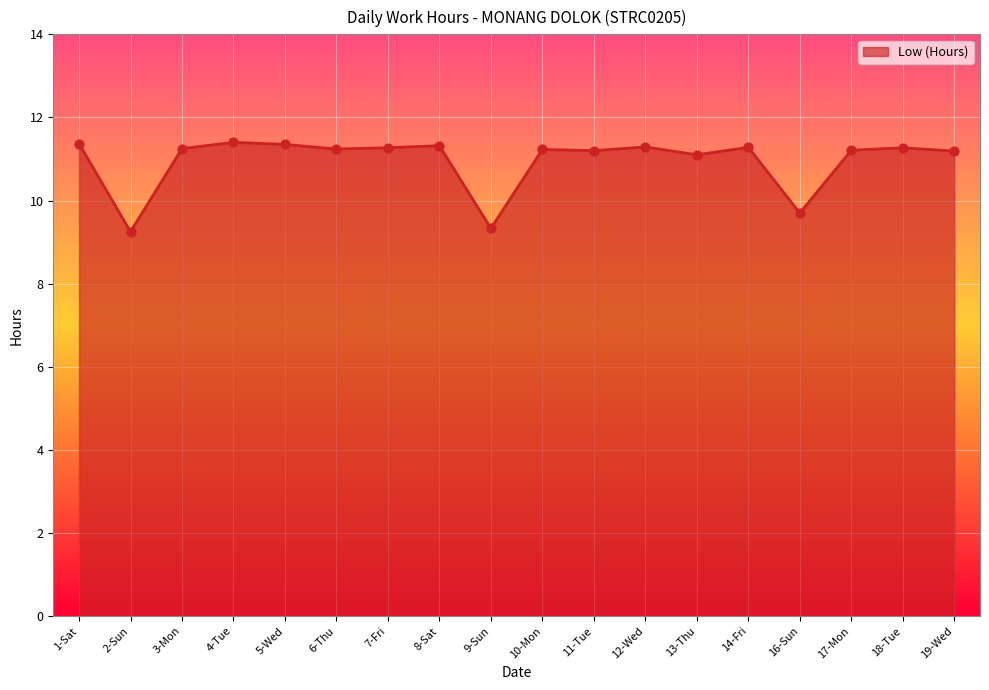

Approximately how many times larger is the value at 6-Thu compared to 11-Tue?

1.0